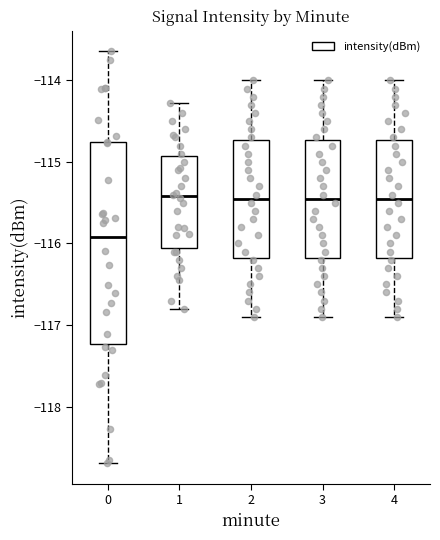

Comparing the boxes themselves (not the whiskers), which one is the tallest?

0